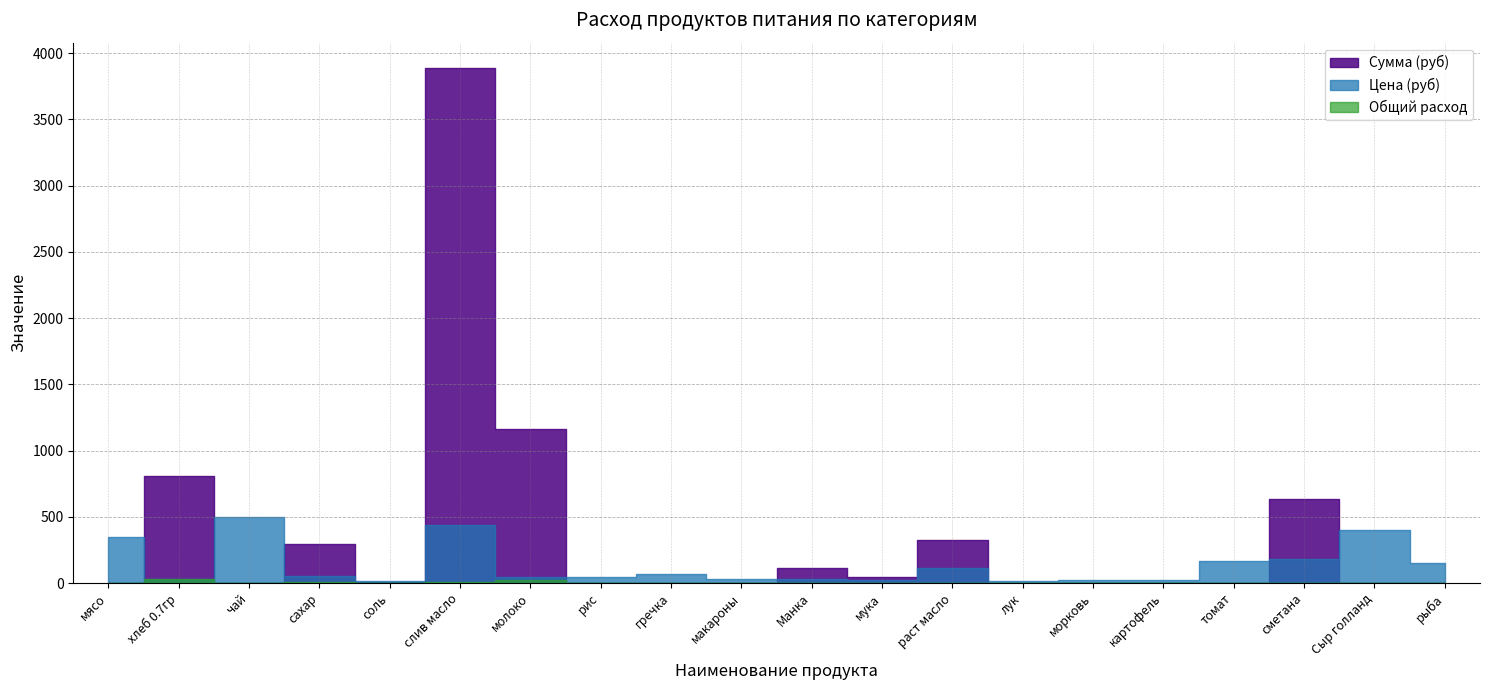

Which series has the widest spread of values?

Сумма (руб)